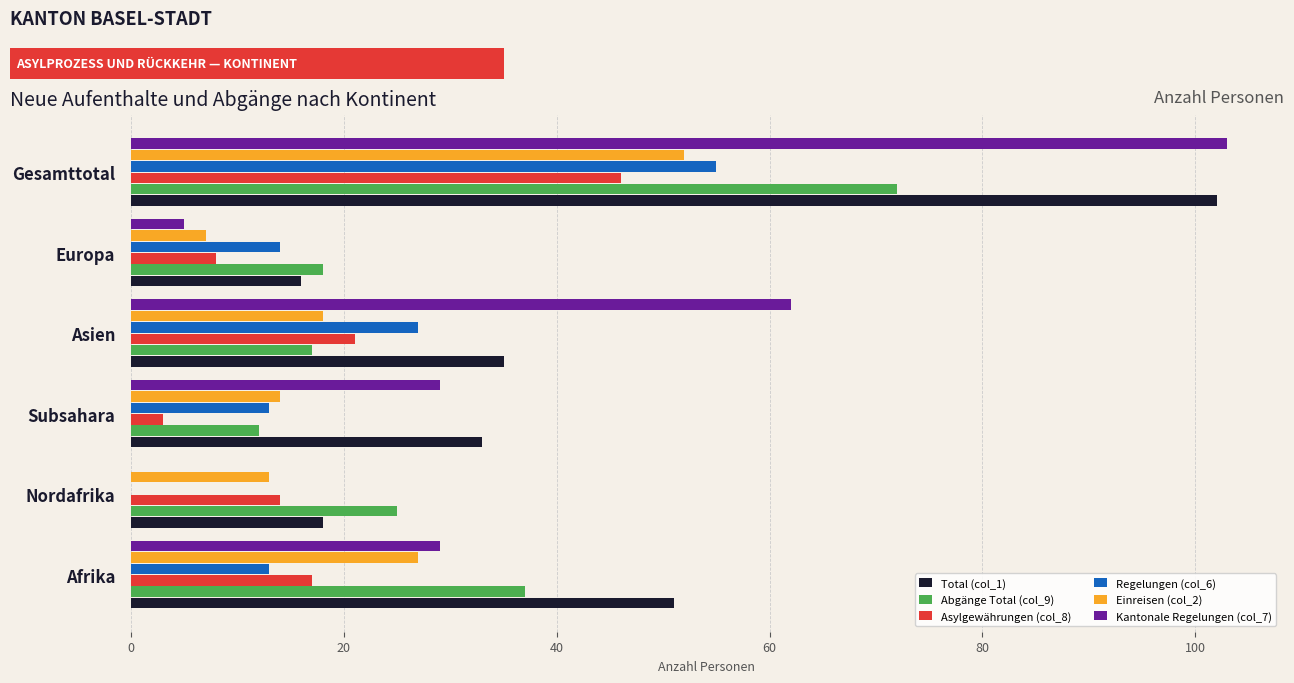

The value of Total (col_1) at Subsahara is 33. True or false?

True